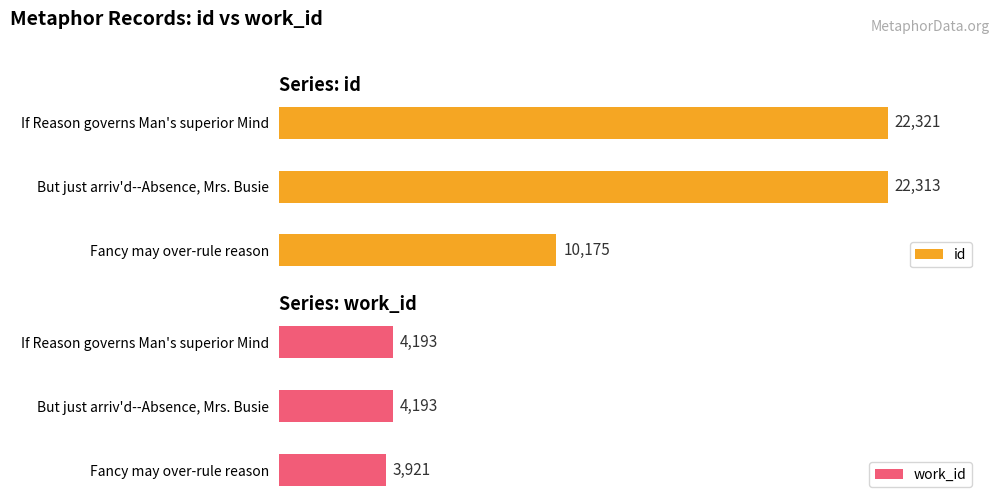

What is the minimum value shown in the chart?

3921